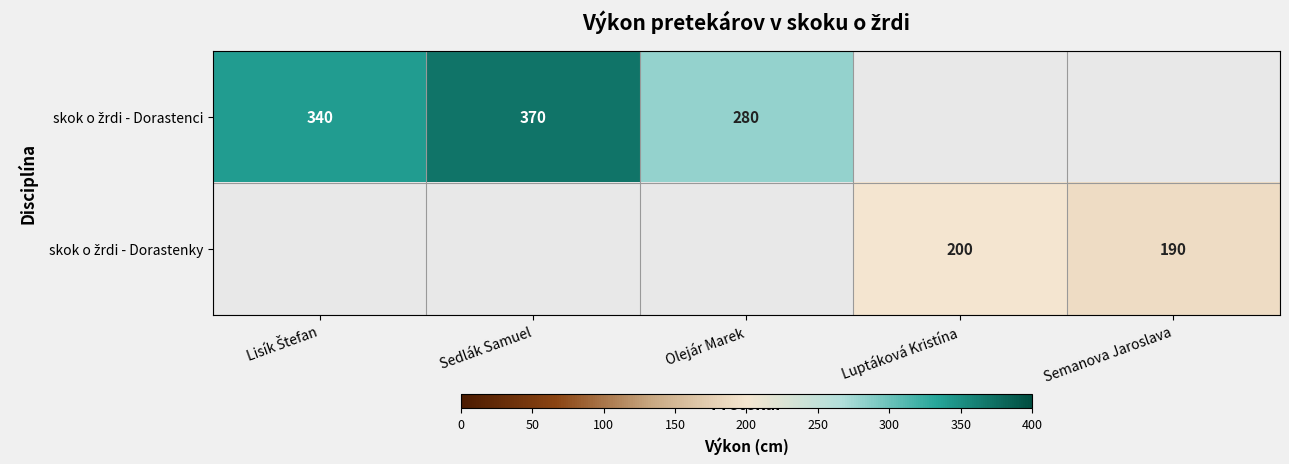

Which label corresponds to the largest value in the chart?

Sedlák Samuel